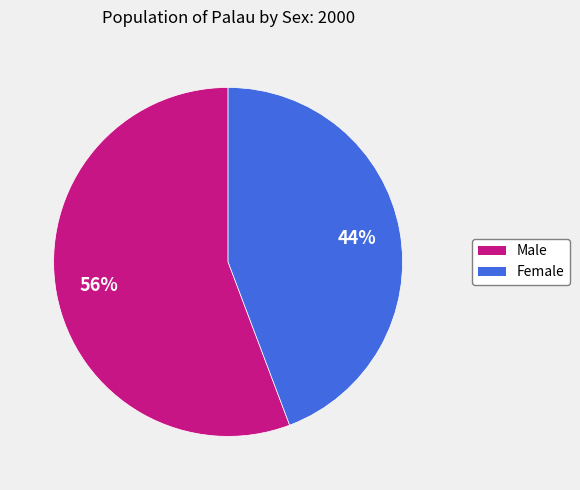

How many segments does this pie chart have?

2